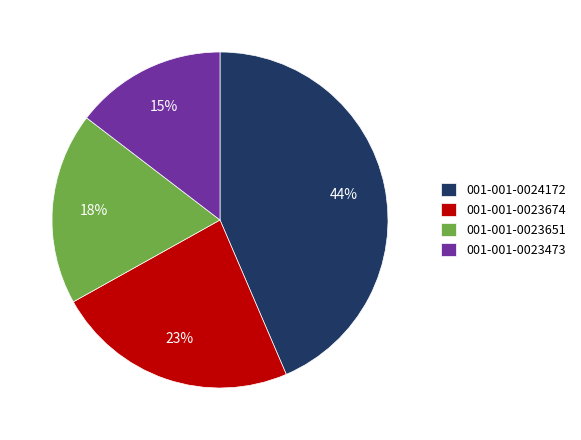

True or false: 001-001-0023674 accounts for 17% of the total.

False